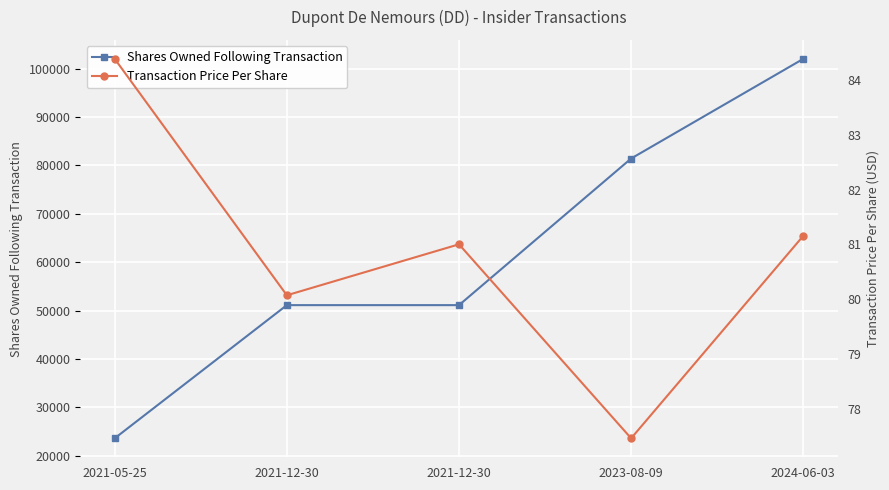

What is the difference between the Transaction Price Per Share values at 2021-12-30 and 2021-12-30?

0.9